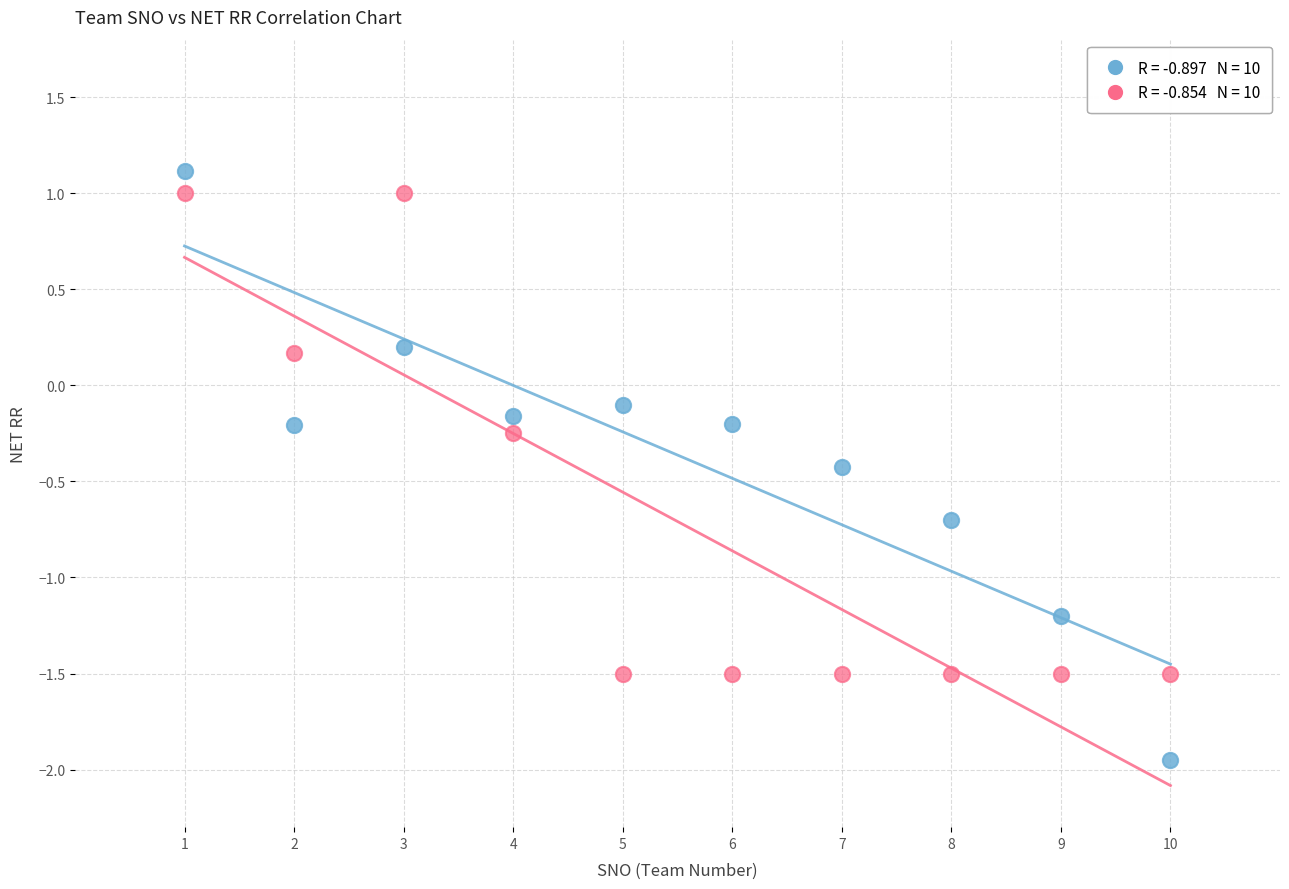

Across all data points, what is the range of X values (max minus min)?

9.0